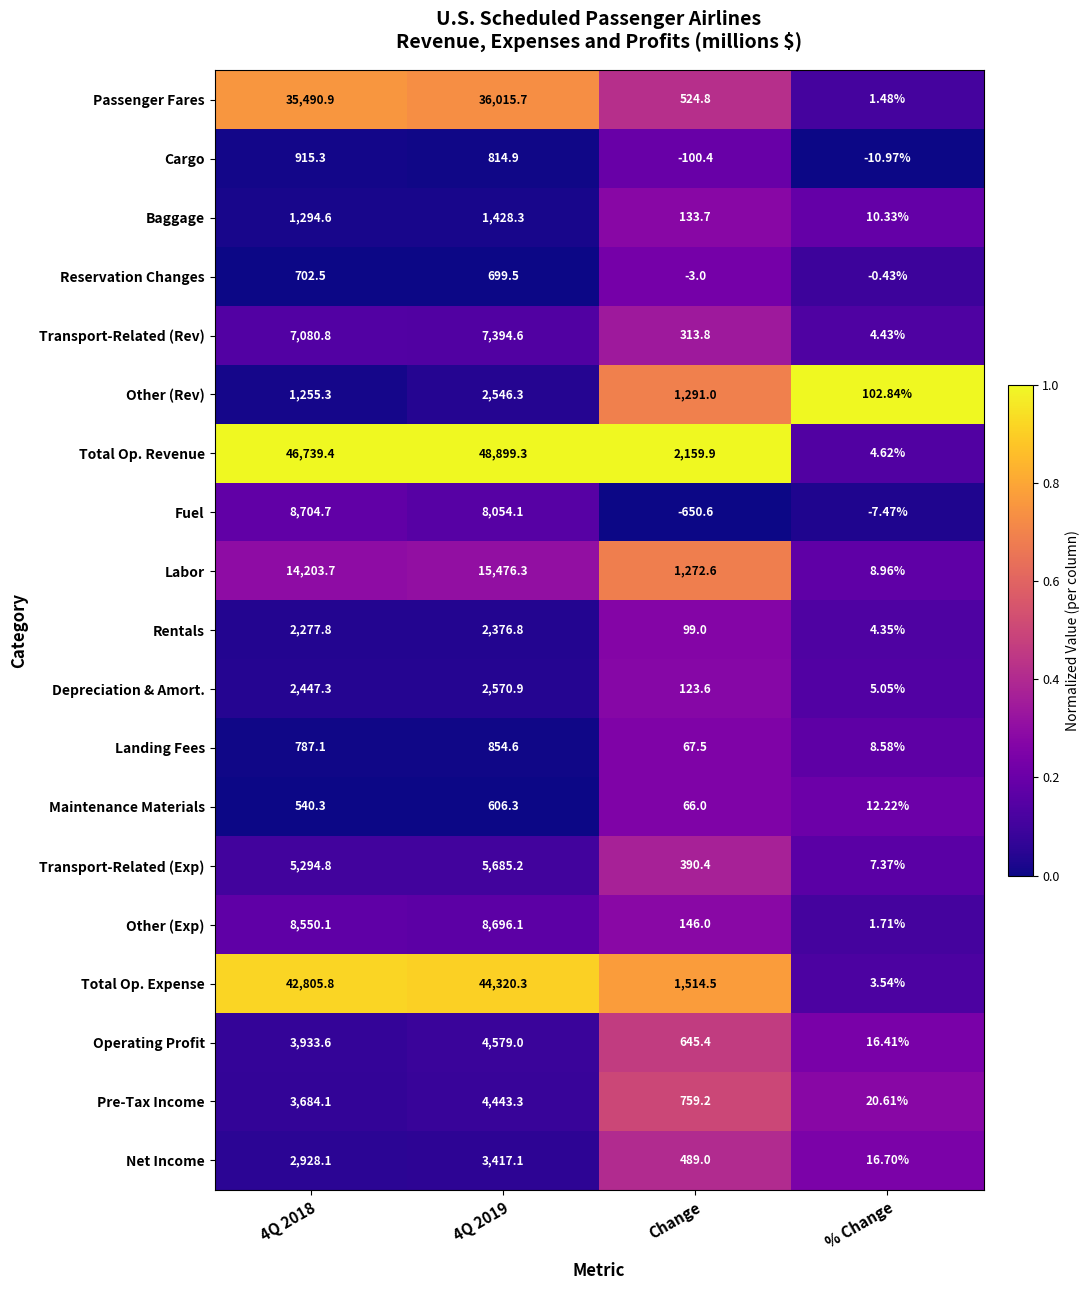

At 4Q 2019, list the series in order from largest to smallest.

Total Op. Revenue, Total Op. Expense, Passenger Fares, Labor, Other (Exp), Fuel, Transport-Related (Rev), Transport-Related (Exp), Operating Profit, Pre-Tax Income, Net Income, Depreciation & Amort., Other (Rev), Rentals, Baggage, Landing Fees, Cargo, Reservation Changes, Maintenance Materials